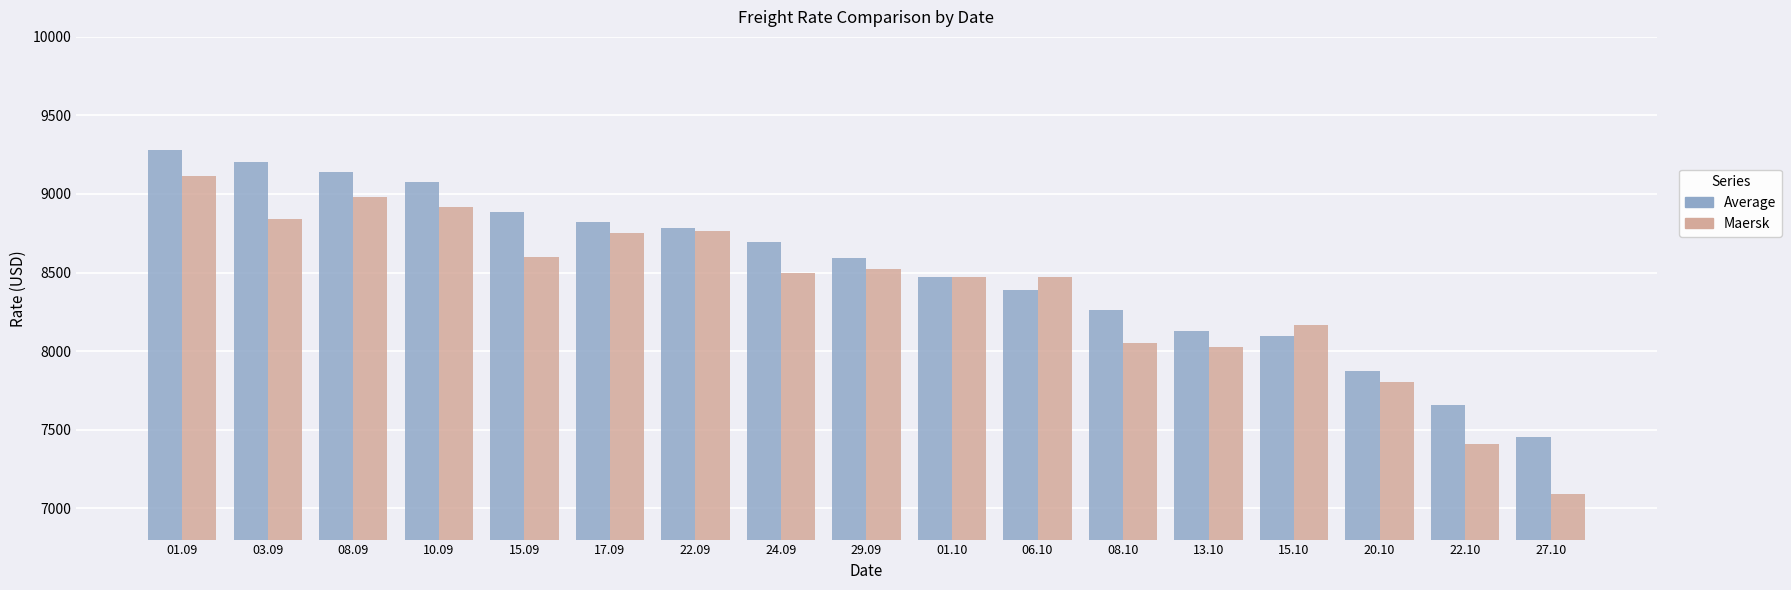

What is the sum of the Average values at 22.09 and 10.09?

17864